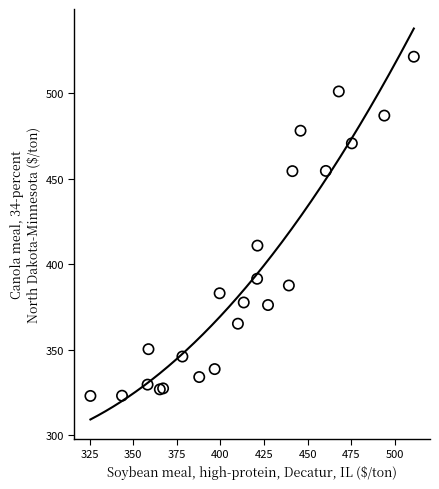

What Y value in the scatter plot is closest to 422?

410.9